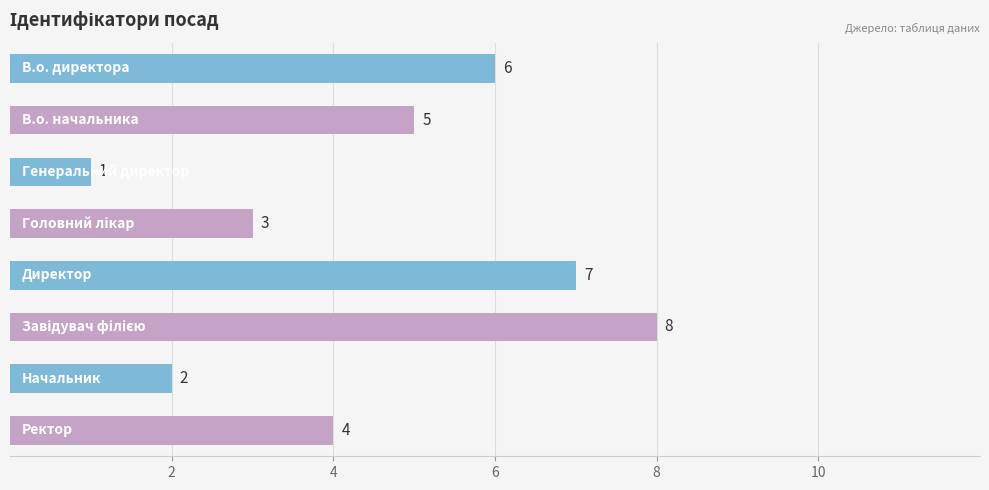

What is the difference between the maximum and minimum values?

7